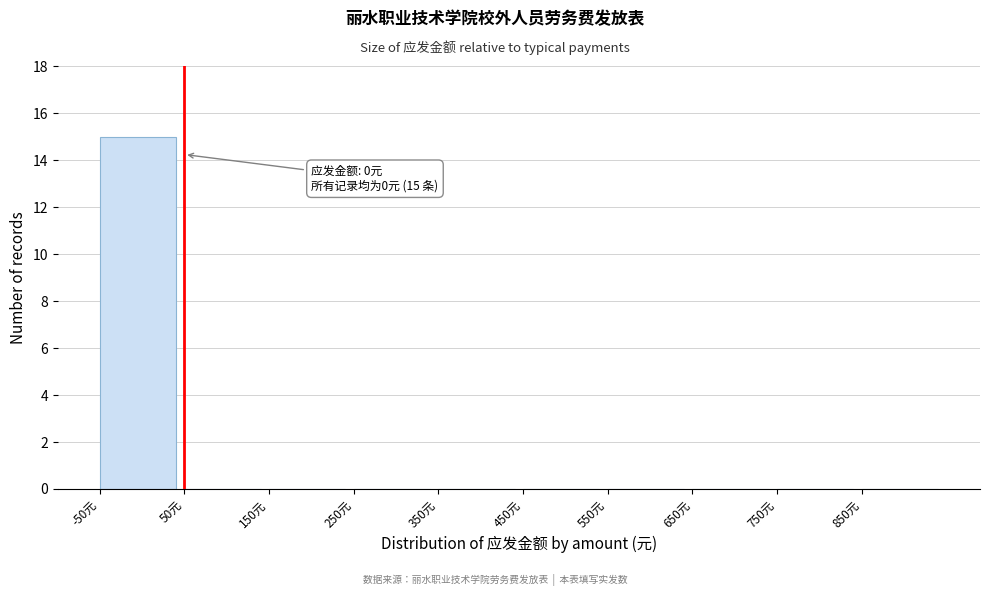

Over which range of the x-axis is the bar tallest?

-50 to 50